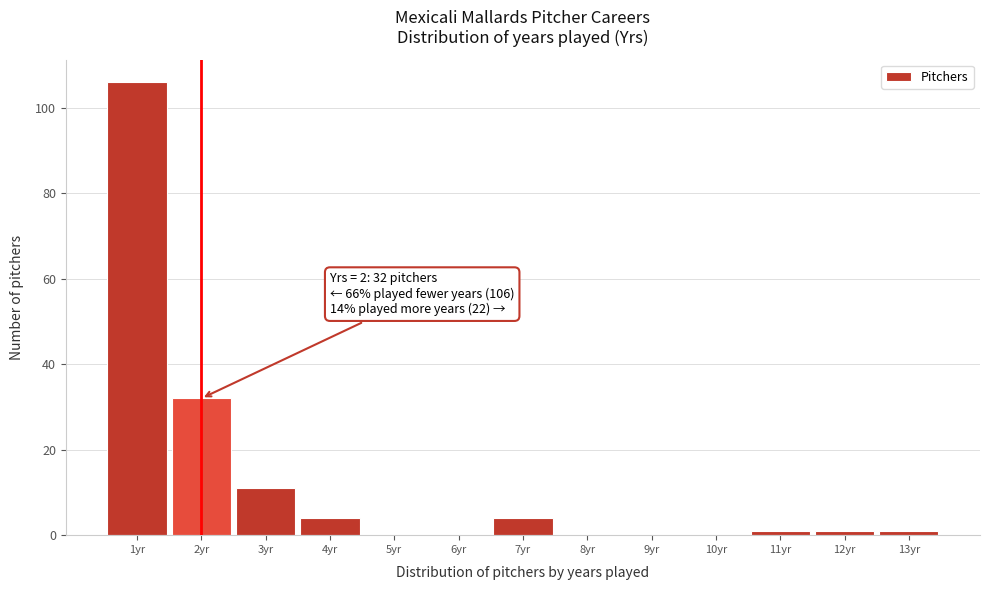

Over which range of the x-axis is the bar tallest?

0.5 to 1.5